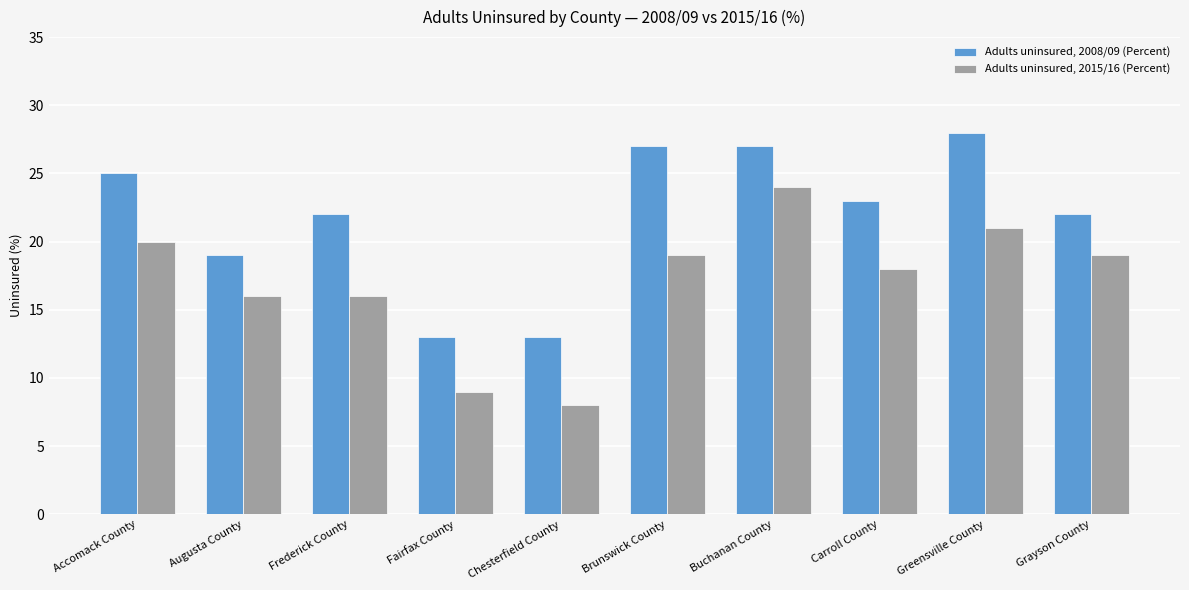

What is the difference between the highest and lowest values at Buchanan County?

3